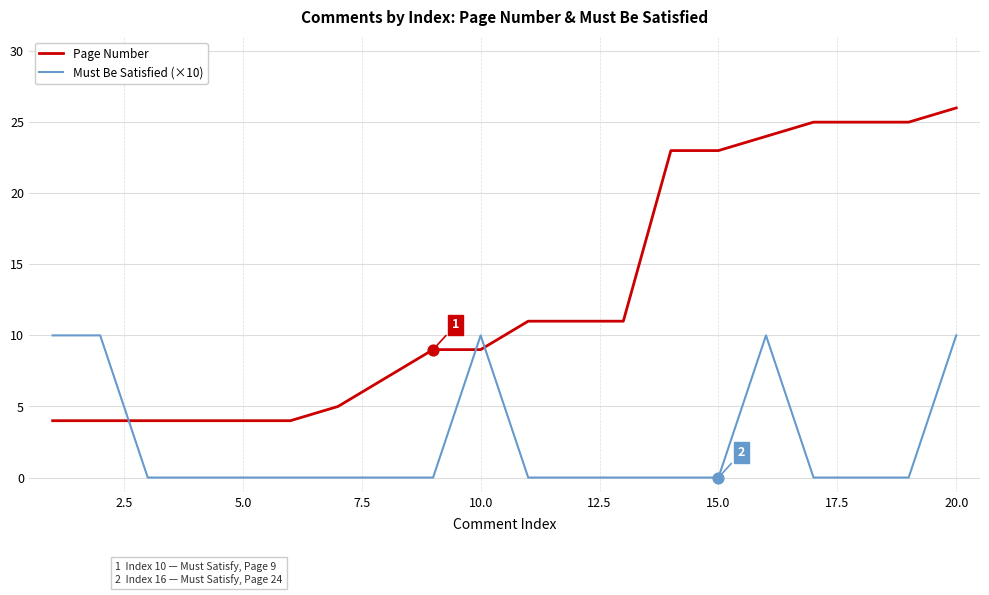

What are all the series names shown in the legend?

Page Number, Must Be Satisfied (×10)